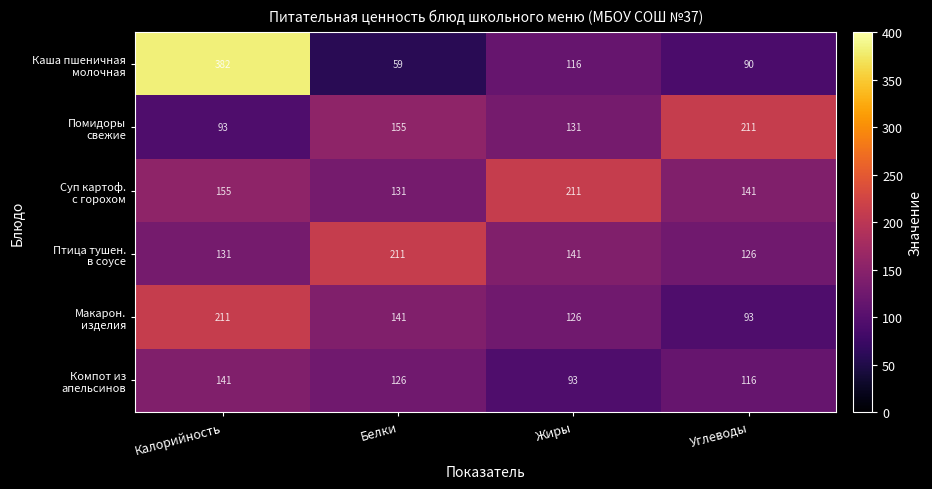

What is the difference between the highest and lowest values at Жиры?

118